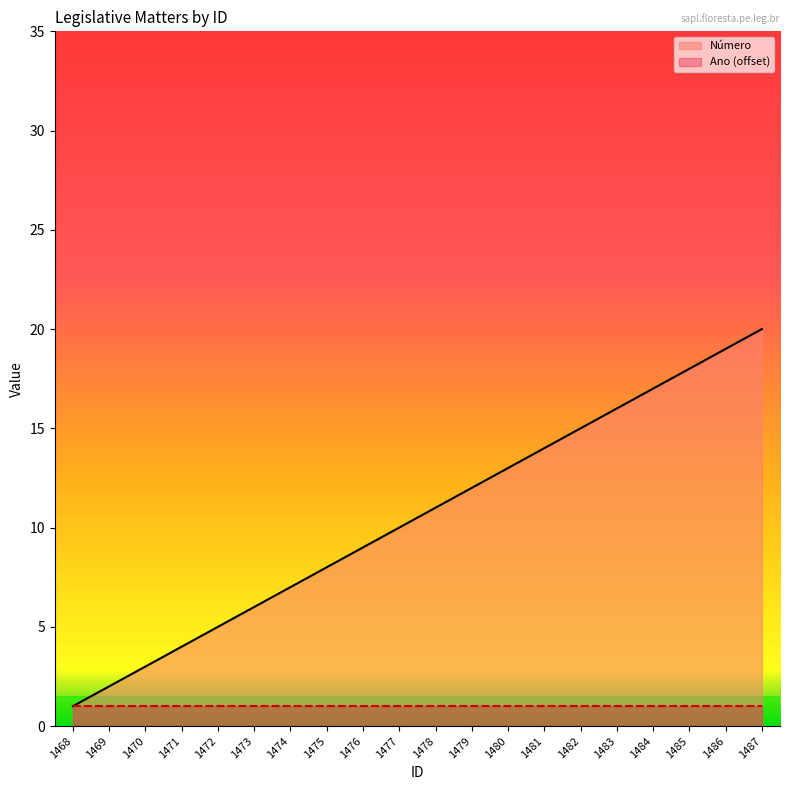

At which label does the data first exceed 11?

1479